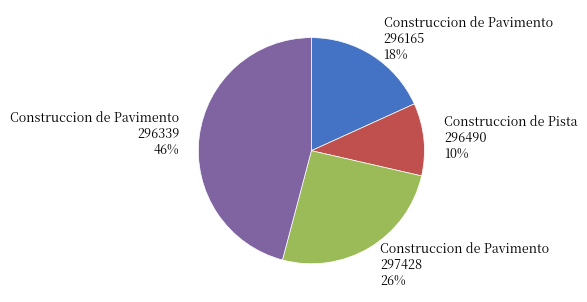

To the nearest percent, what portion does Construccion de Pavimento 297428 26% represent?

26%